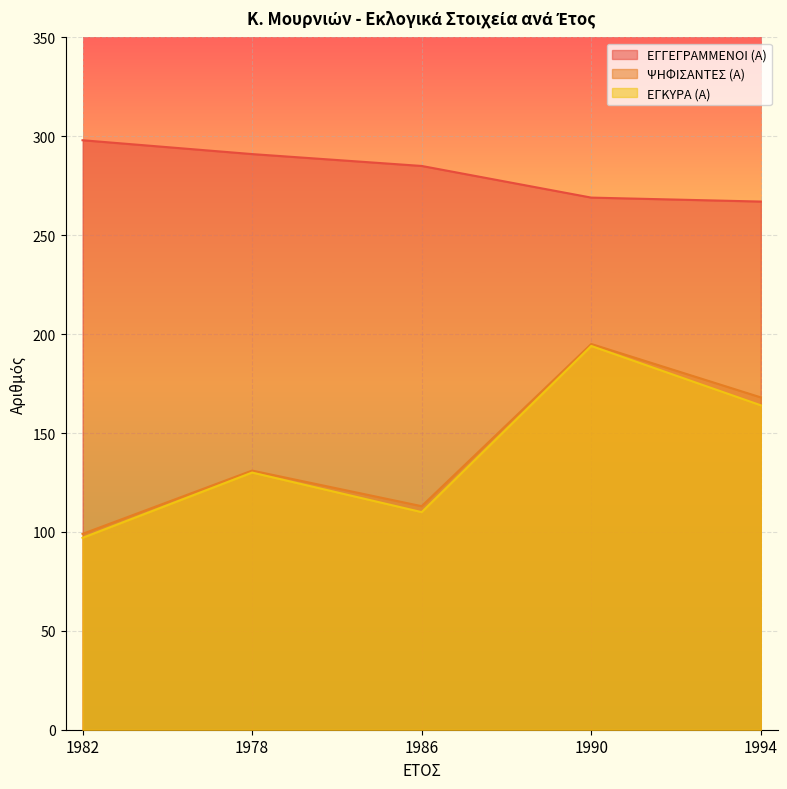

Where does the ΕΓΚΥΡΑ (Α) series first go above 130?

1990